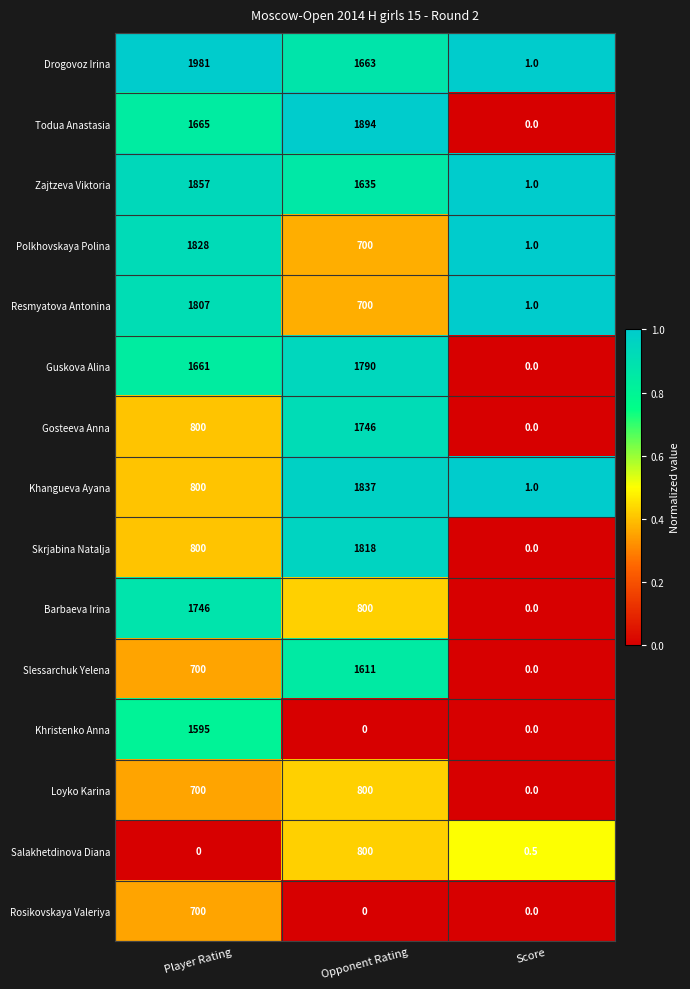

Which category has the lowest value in the Resmyatova Antonina series?

Score